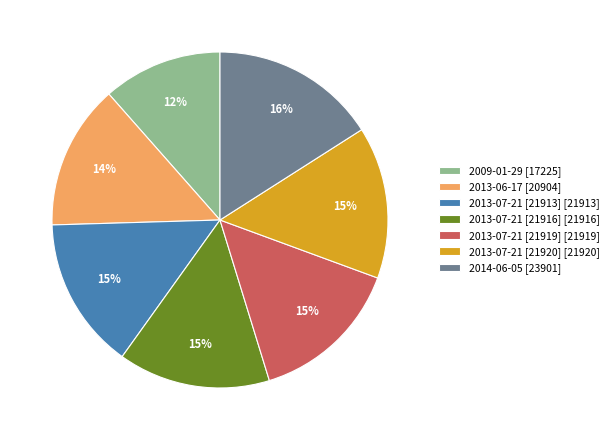

Do 2013-07-21 [21916] [21916] and 2009-01-29 [17225] together represent more than half of the pie?

No